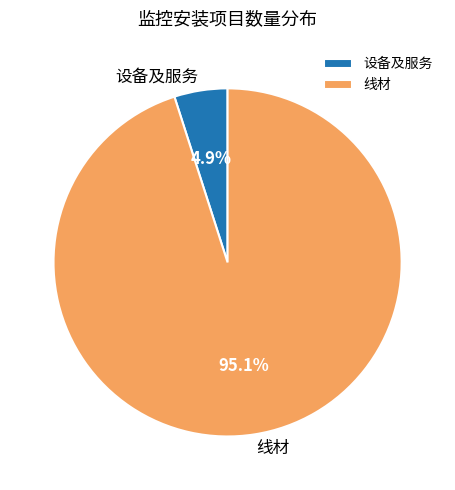

What is the total percentage of 线材 and 设备及服务?

100.0%